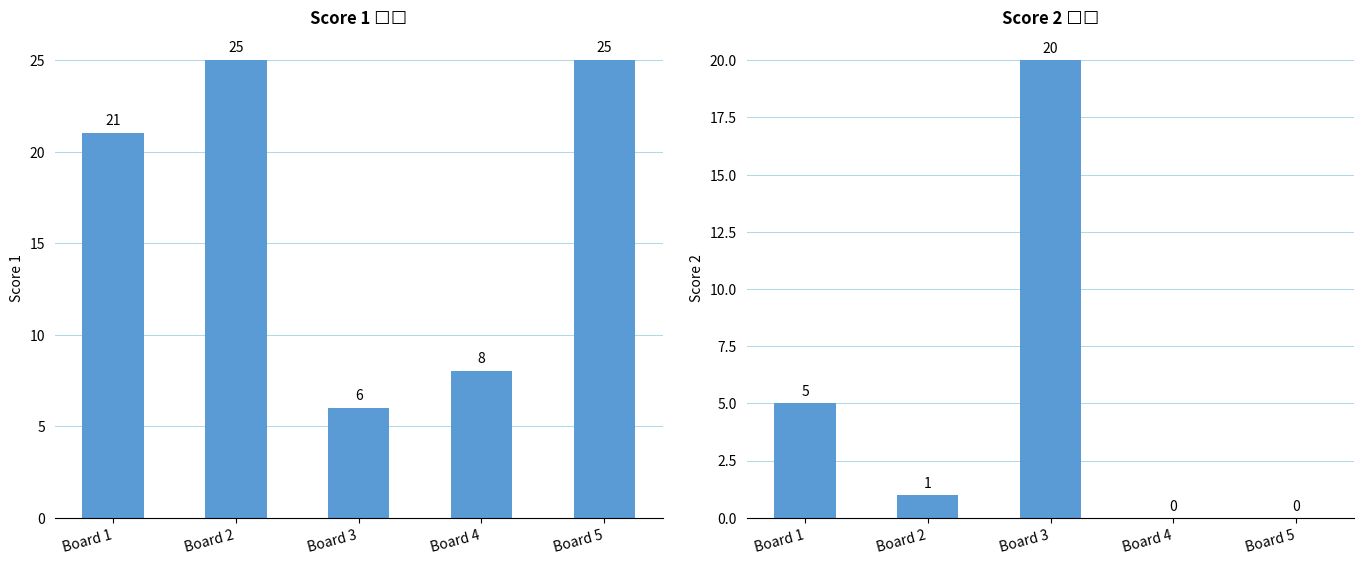

Between Board 3 and Board 4, which series saw the biggest shift?

Score 2